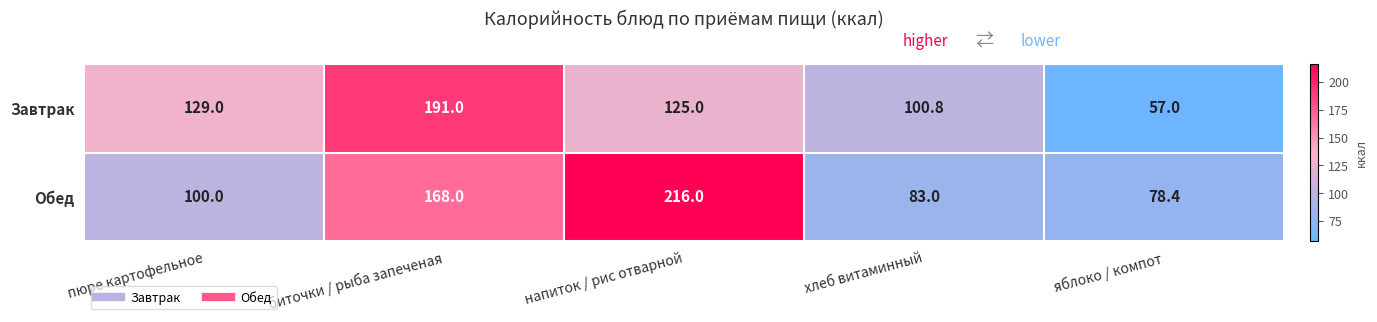

Which series has the largest range (max minus min)?

Обед